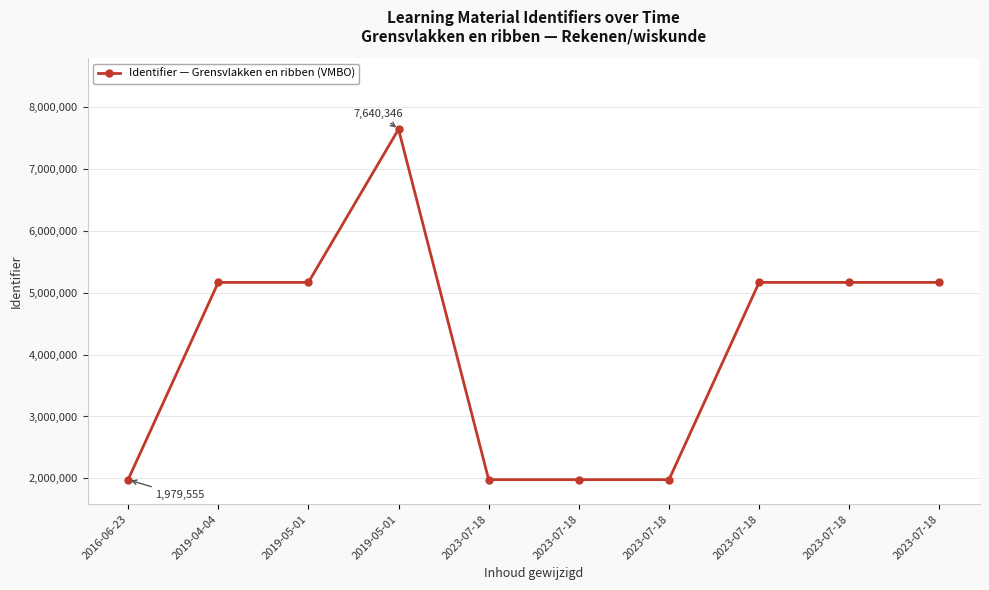

How many lines are shown in the chart?

1